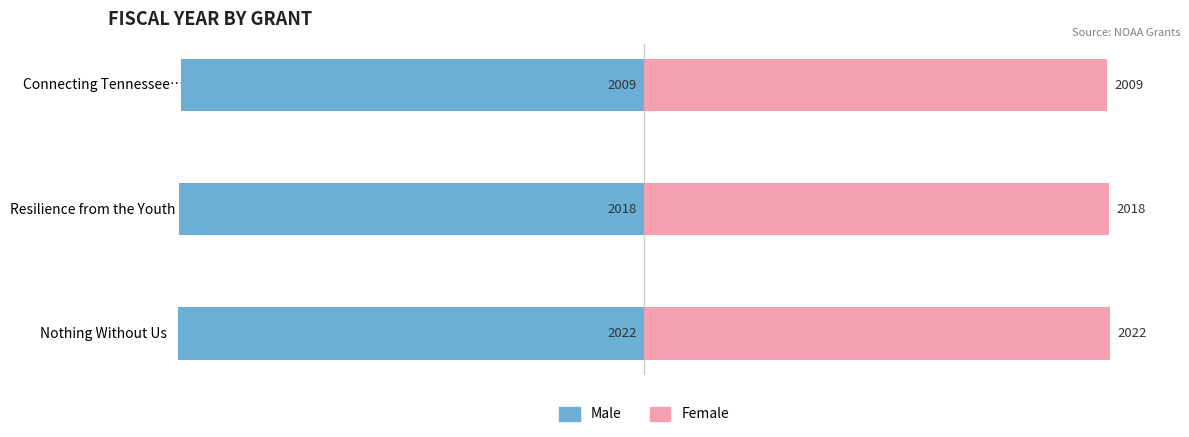

Which series has the widest spread of values?

Male